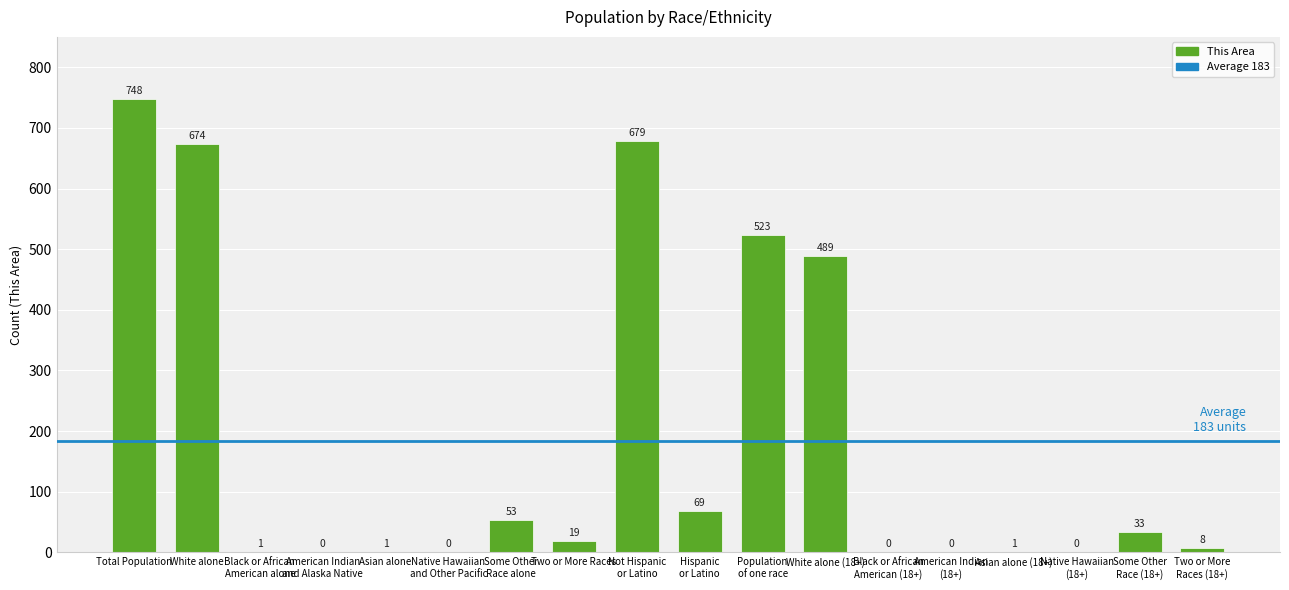

Approximately how many times larger is the value at Some Other
Race alone compared to Hispanic
or Latino?

0.8